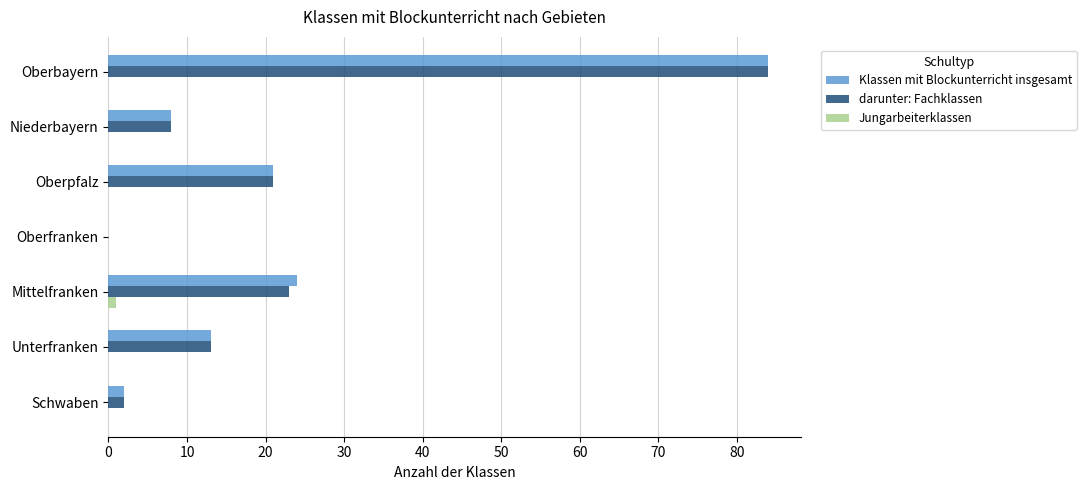

The Klassen mit Blockunterricht insgesamt series shows 21 at Oberpfalz. True or false?

True